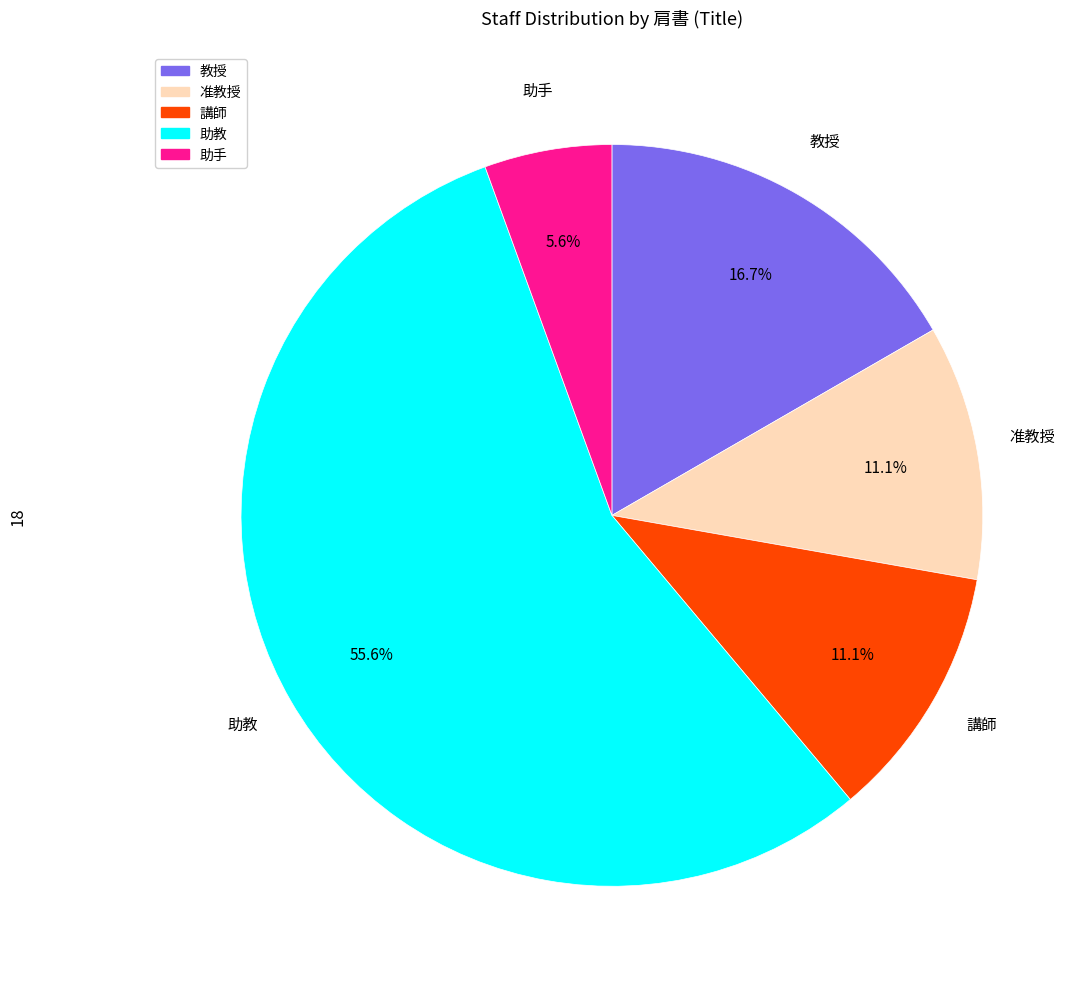

What is the ratio of the value at 助手 to the value at 教授?

0.3